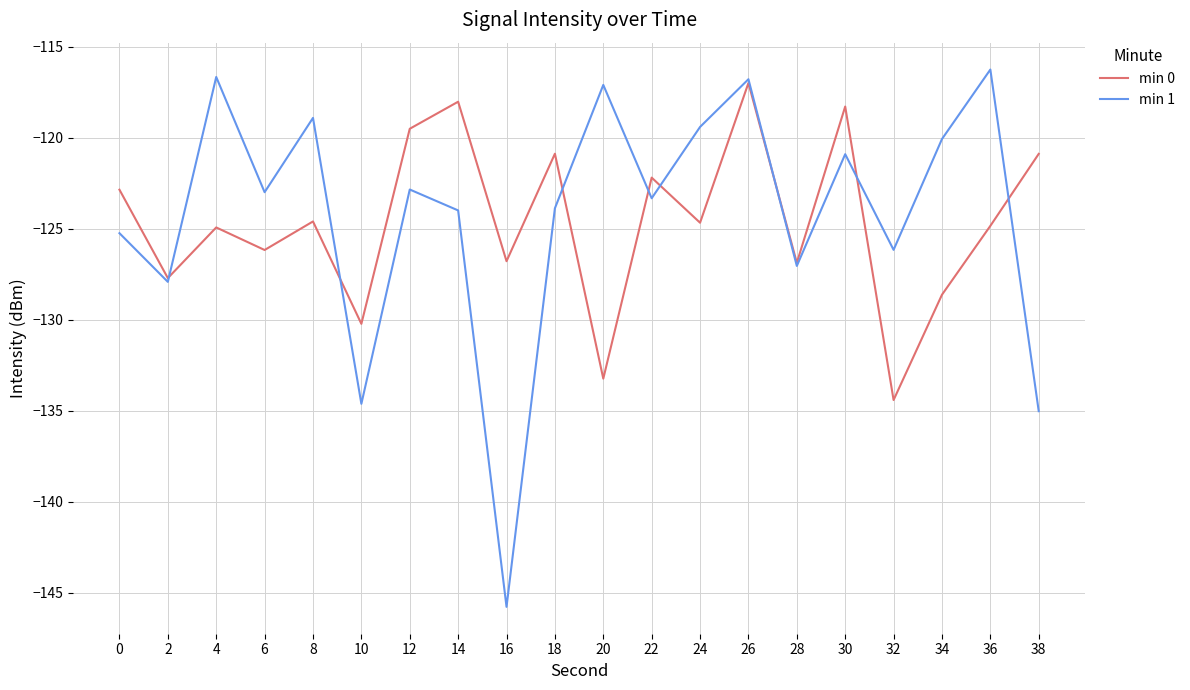

Which label corresponds to the largest value in the chart?

36